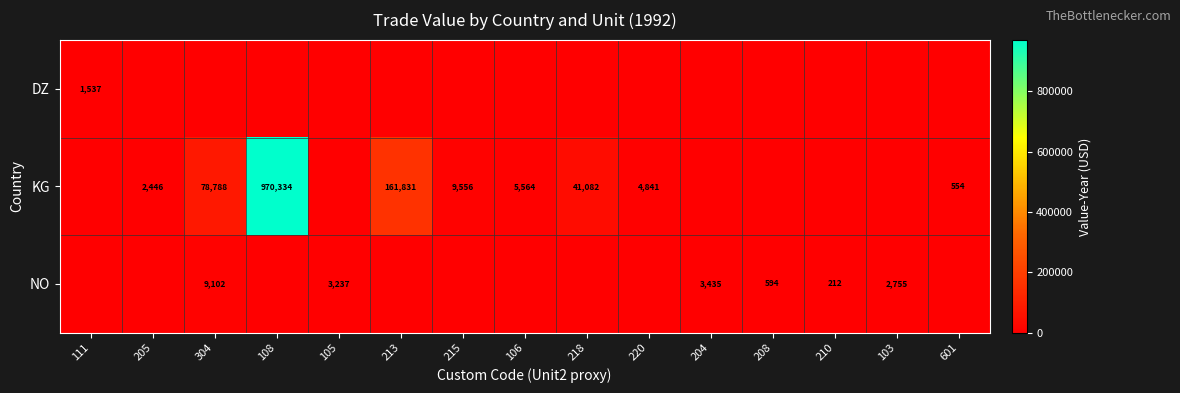

At which category is the sum across all series the highest?

108